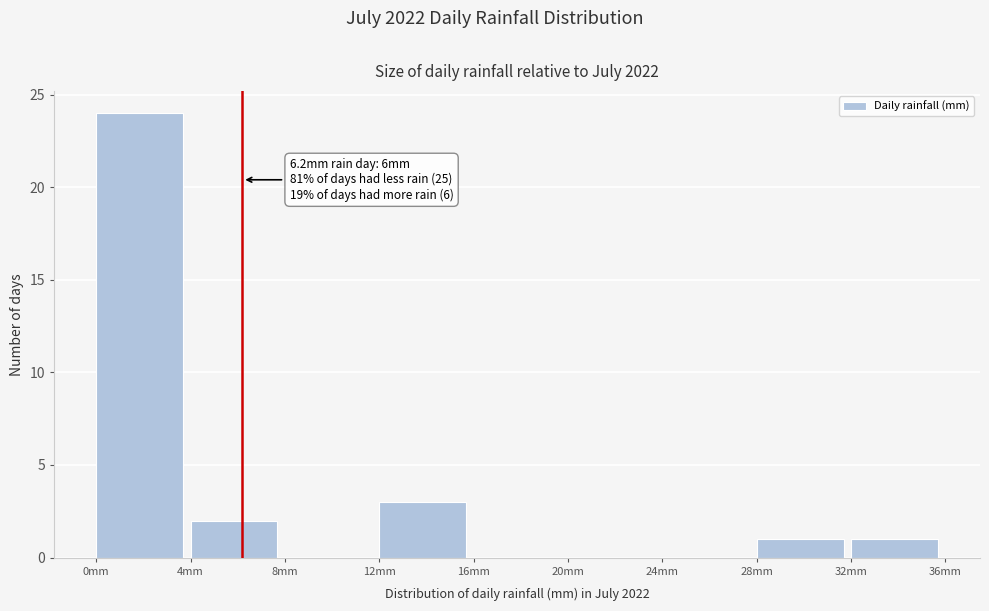

Which range on the x-axis has the tallest bar?

0 to 4